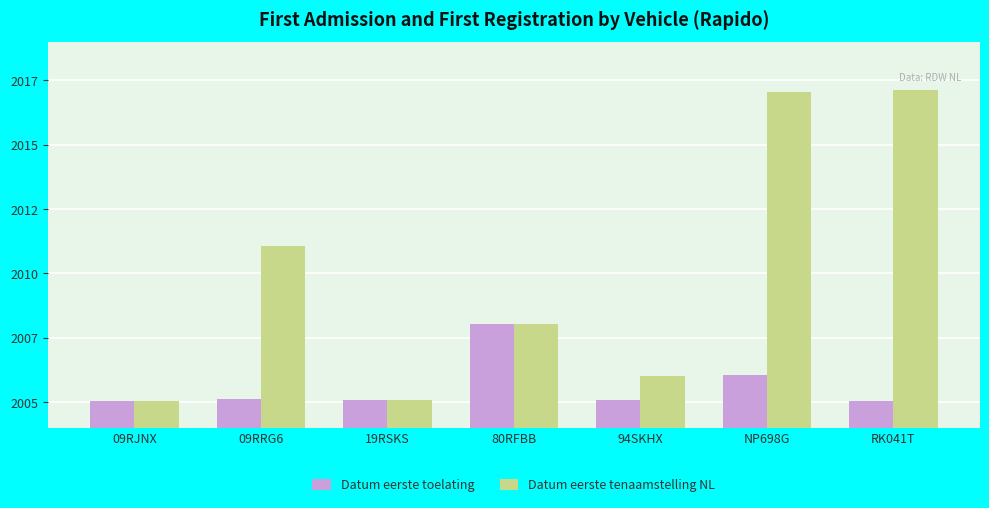

Rank the categories by Datum eerste toelating value from lowest to highest.

09RJNX, RK041T, 94SKHX, 19RSKS, 09RRG6, NP698G, 80RFBB